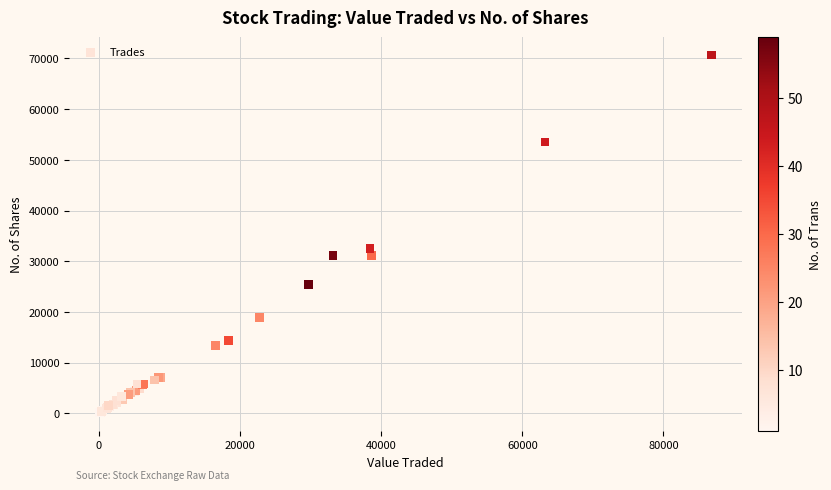

What Y value in the scatter plot is closest to 35399?

32537